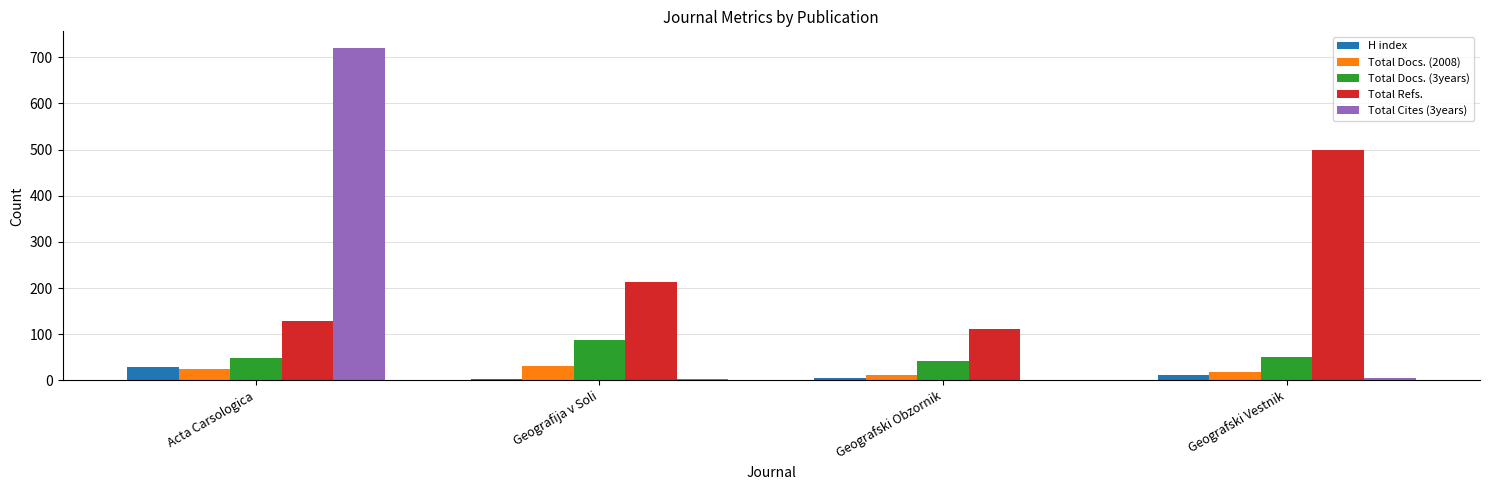

What are all the series names shown in the legend?

H index, Total Docs. (2008), Total Docs. (3years), Total Refs., Total Cites (3years)